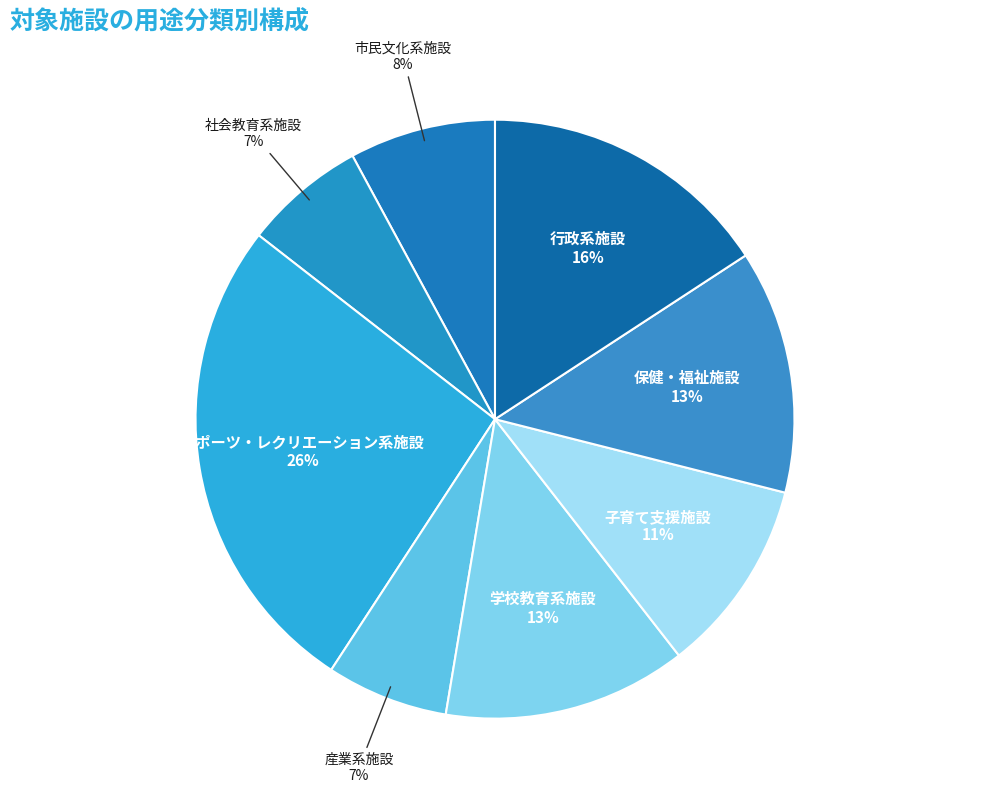

Does 市民文化系施設 represent more than half of the total?

No